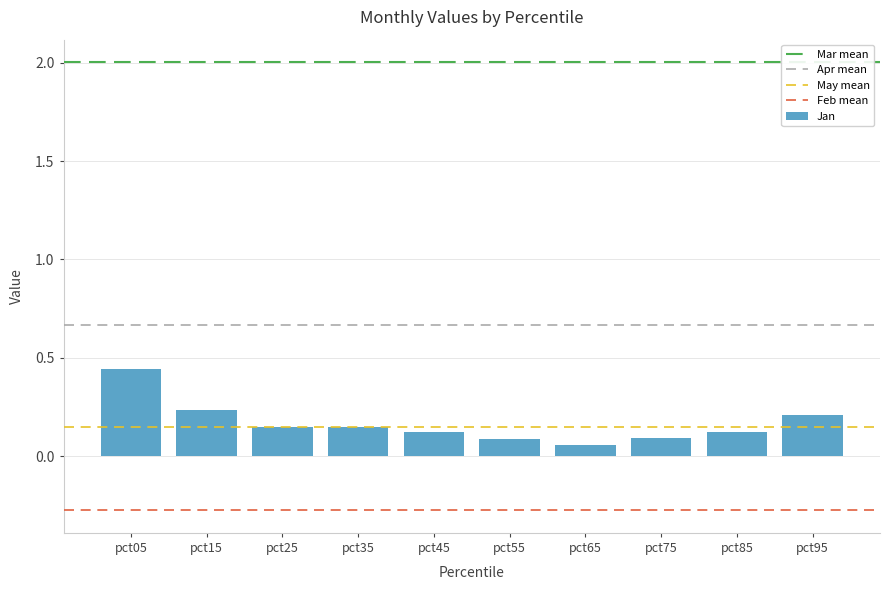

Are the bars horizontal?

No